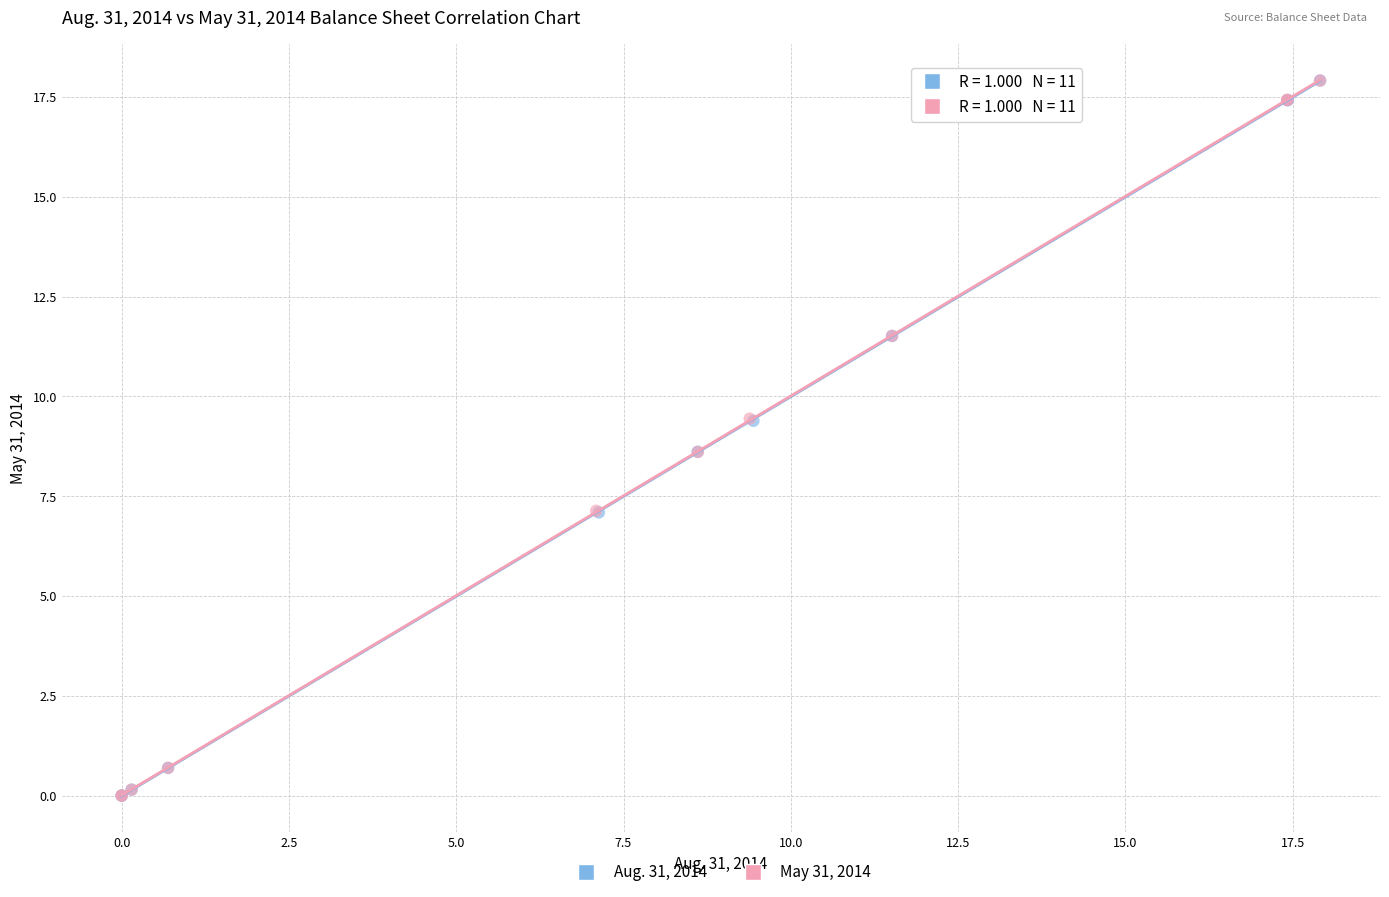

What are all the series names shown in the legend?

Aug. 31, 2014, May 31, 2014